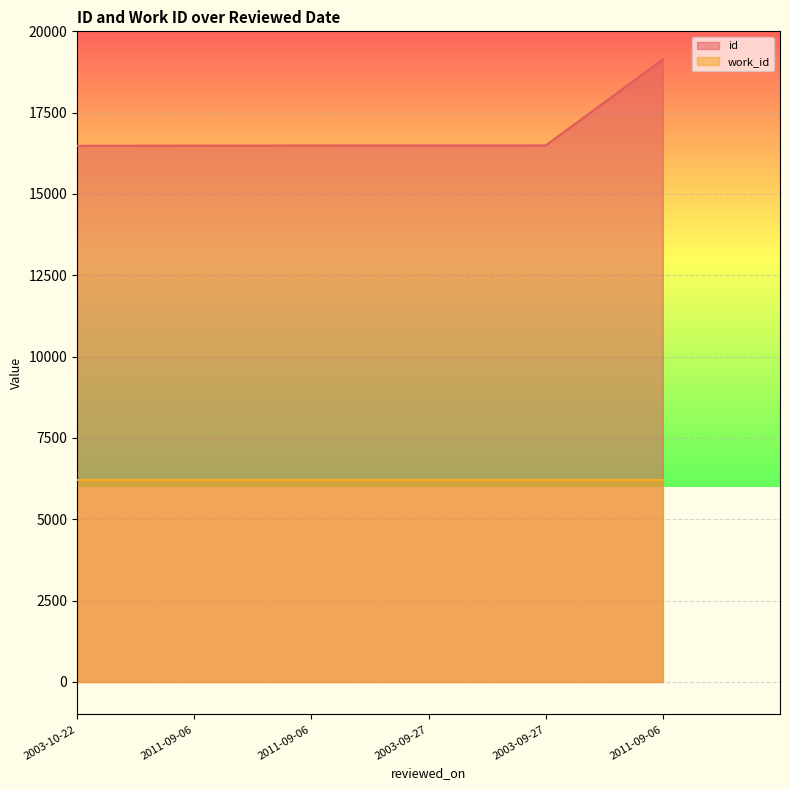

What is the approximate value at 2003-10-22?

16480